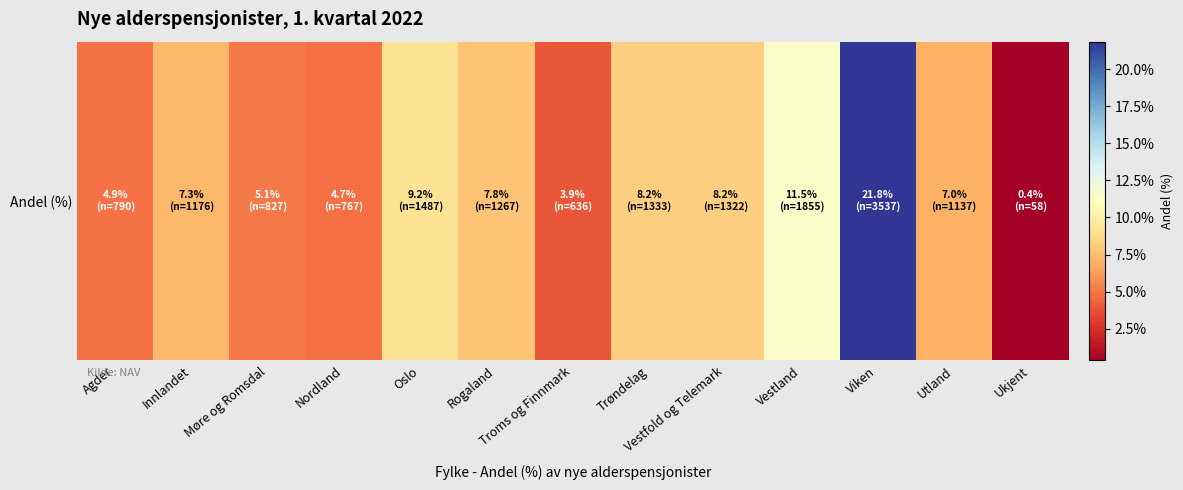

Rank the categories by value from highest to lowest.

Viken, Vestland, Oslo, Trøndelag, Vestfold og Telemark, Rogaland, Innlandet, Utland, Møre og Romsdal, Agder, Nordland, Troms og Finnmark, Ukjent